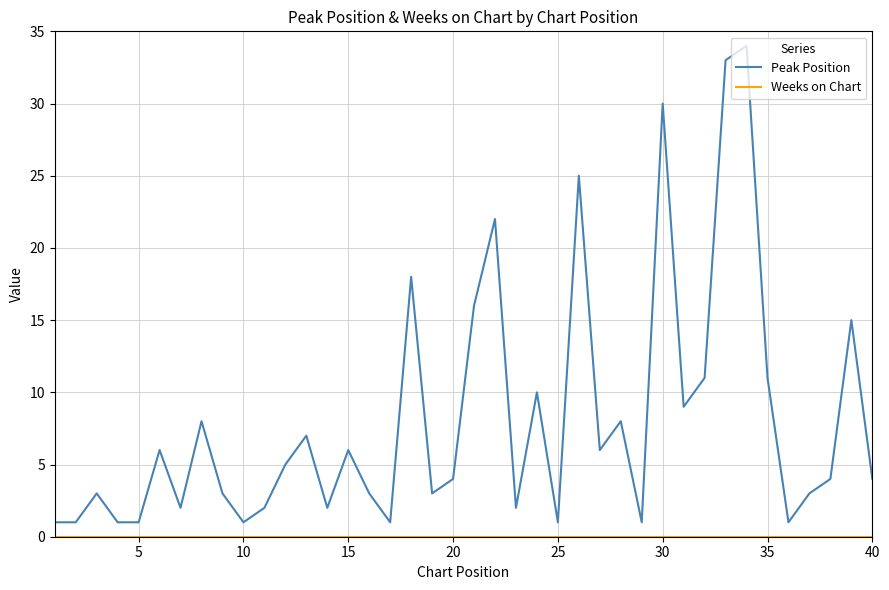

Which series has the largest range (max minus min)?

Peak Position